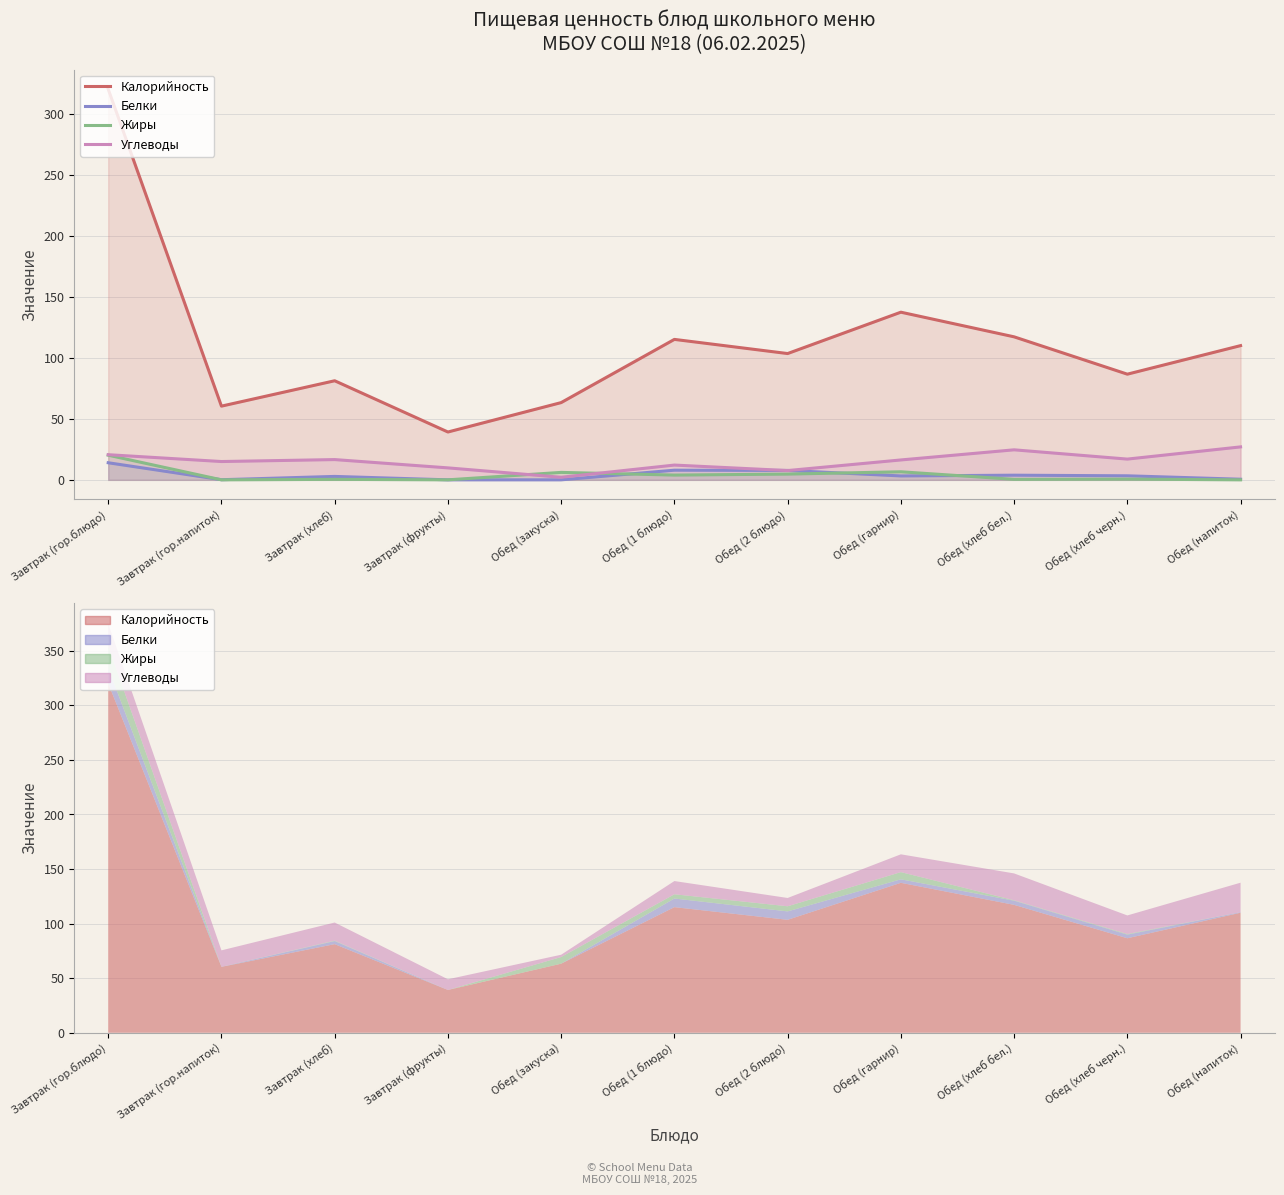

What is the spread (max minus min) of values at Завтрак (хлеб)?

80.8